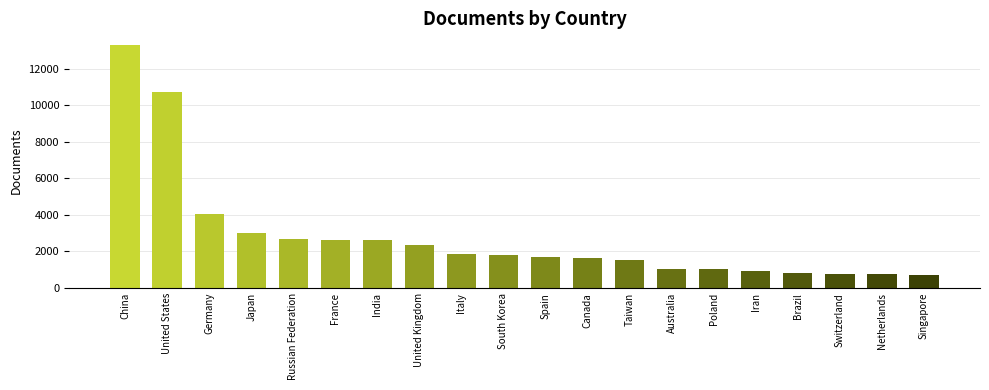

Where is the data nearest to the value 7006?

Germany